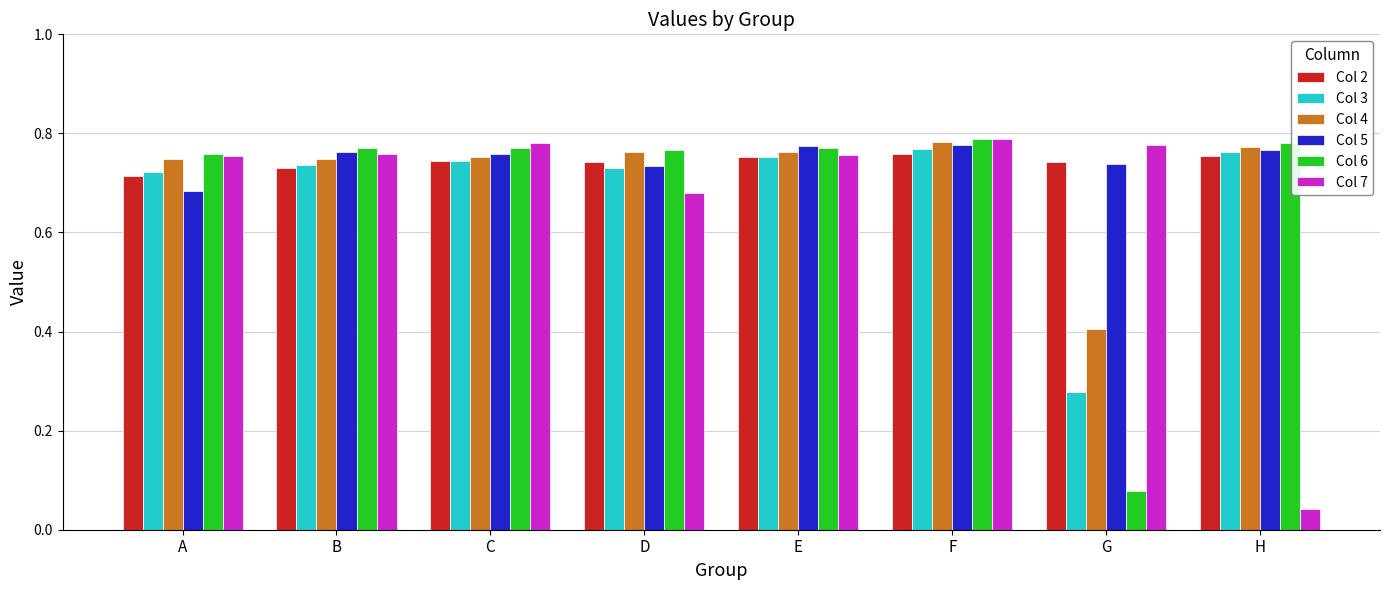

At which label is Col 5 closest to 0?

A